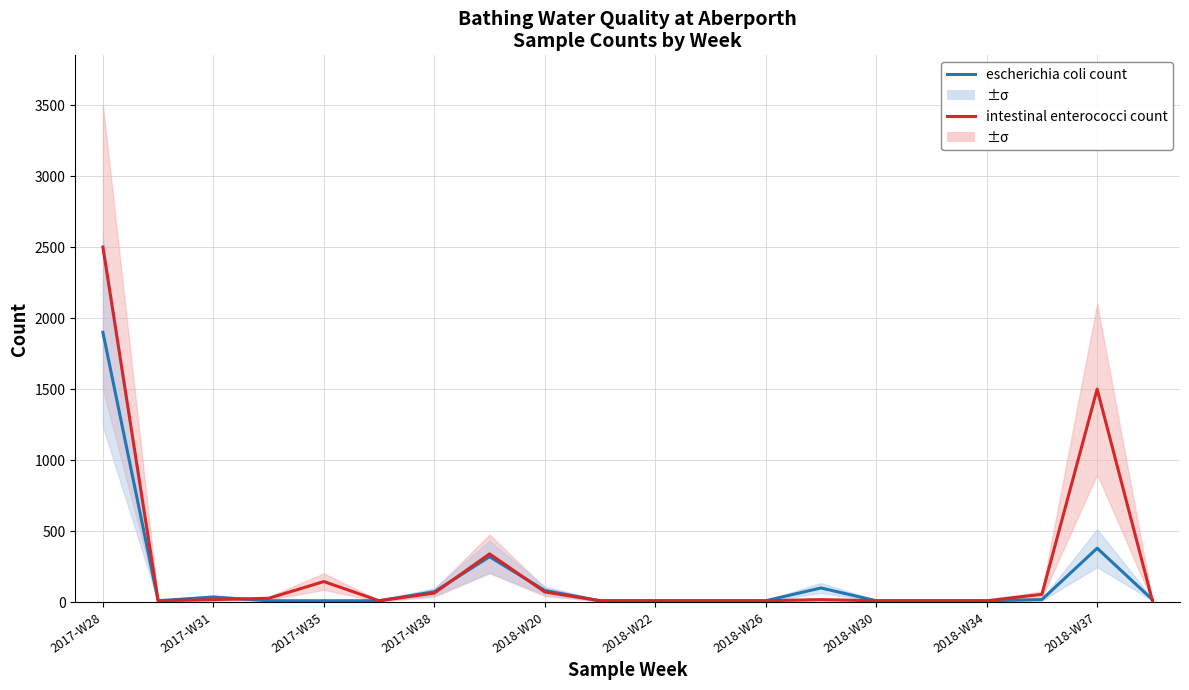

The value of escherichia coli count at 2017-W38 is 5. True or false?

False